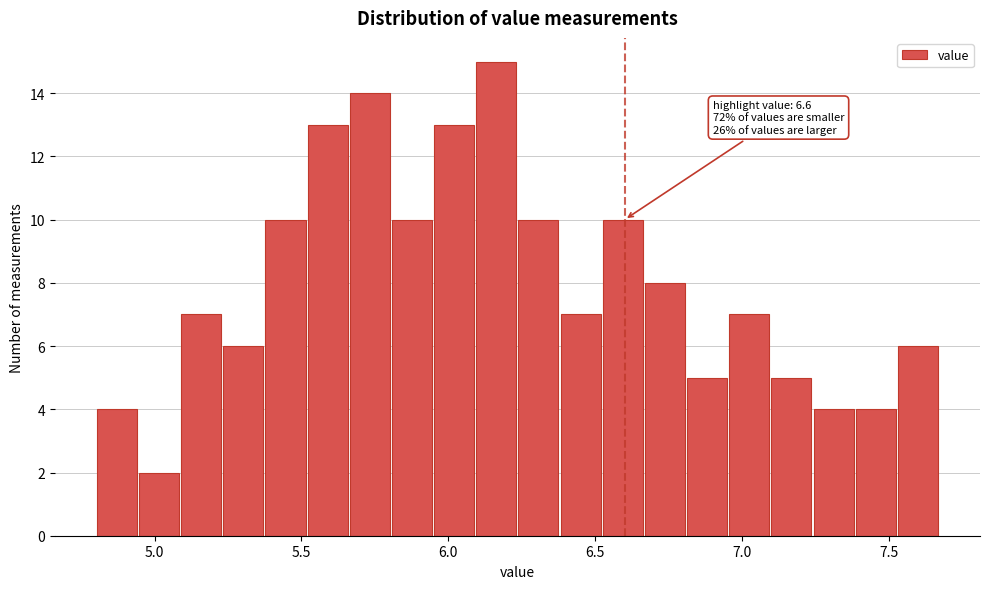

Read against the x-axis, roughly where is the centre of the tallest bar?

6.15